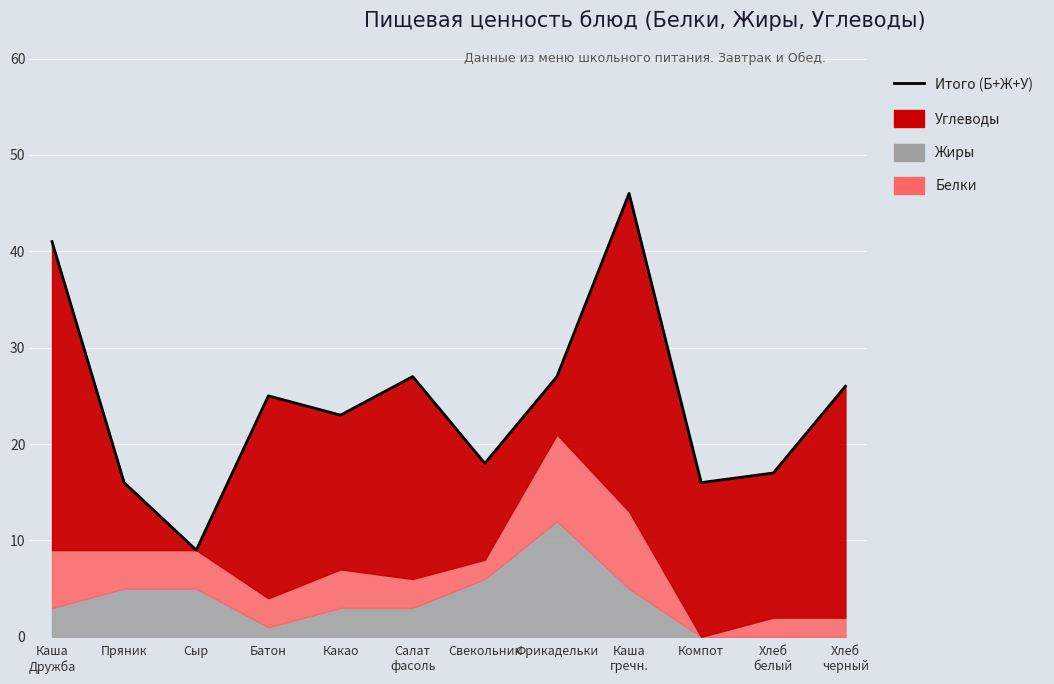

Reading left to right, transcribe all the data shown in this chart.

41	16	9	25	23	27	18	27	46	16	17	26